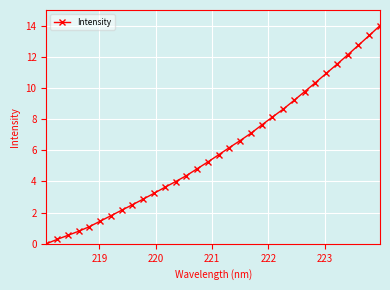

True or false: the data has more than 2 interior local peaks.

False